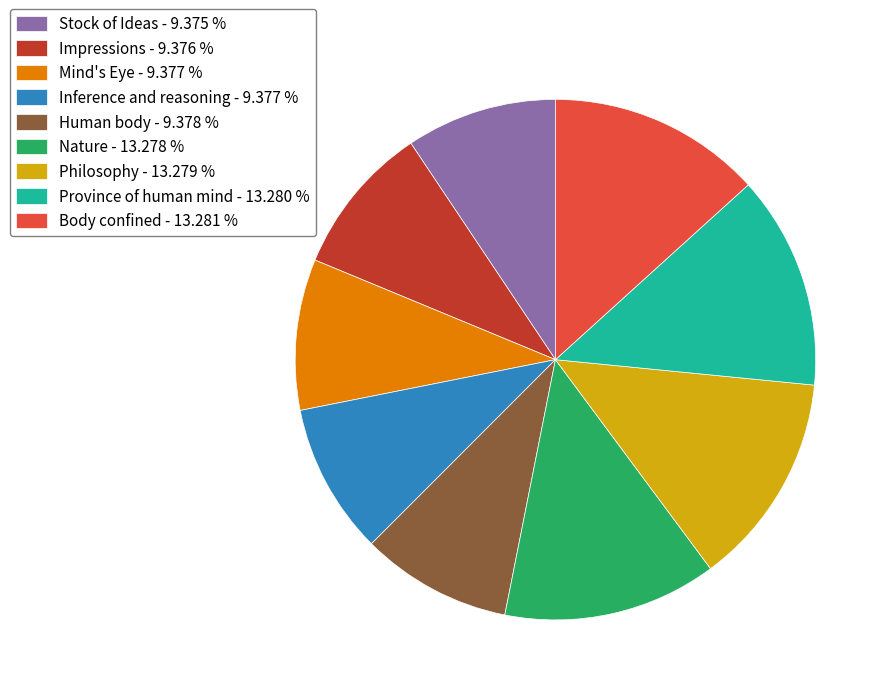

Do Philosophy - 13.279 % and Human body - 9.378 % together represent more than half of the pie?

No